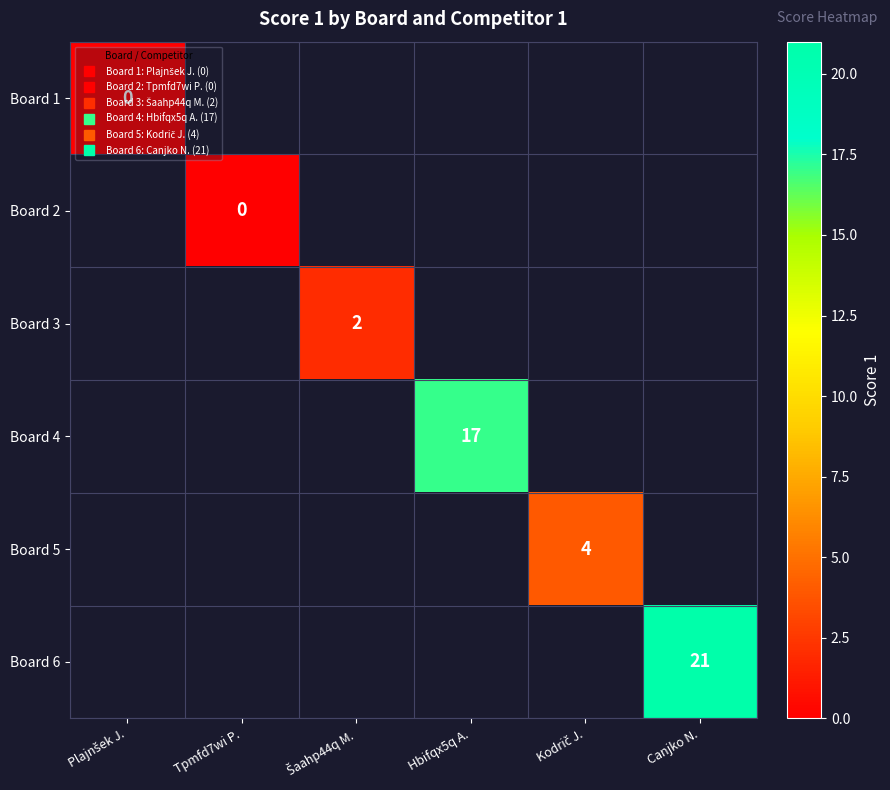

Where is Board 1 nearest to the value 0?

Plajnšek J.